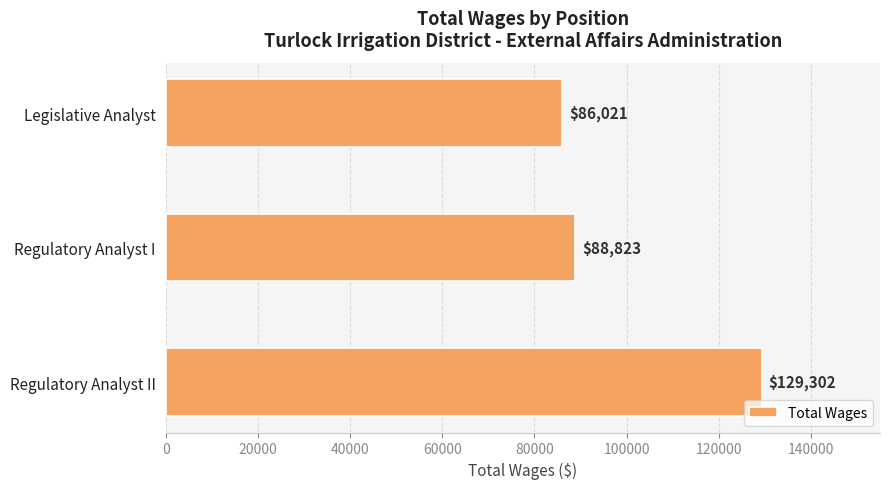

Reading top to bottom, transcribe all the data shown in this chart.

Legislative Analyst=86021	Regulatory Analyst I=88823	Regulatory Analyst II=129302